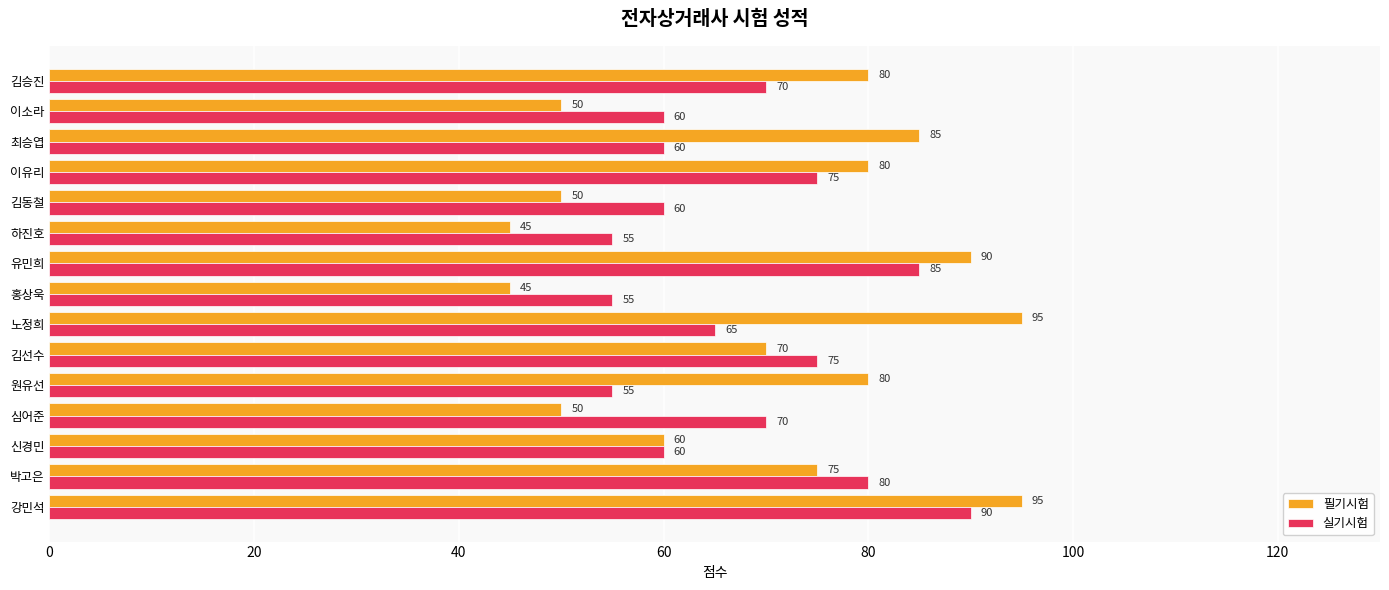

What is the difference between the highest and lowest values at 하진호?

10